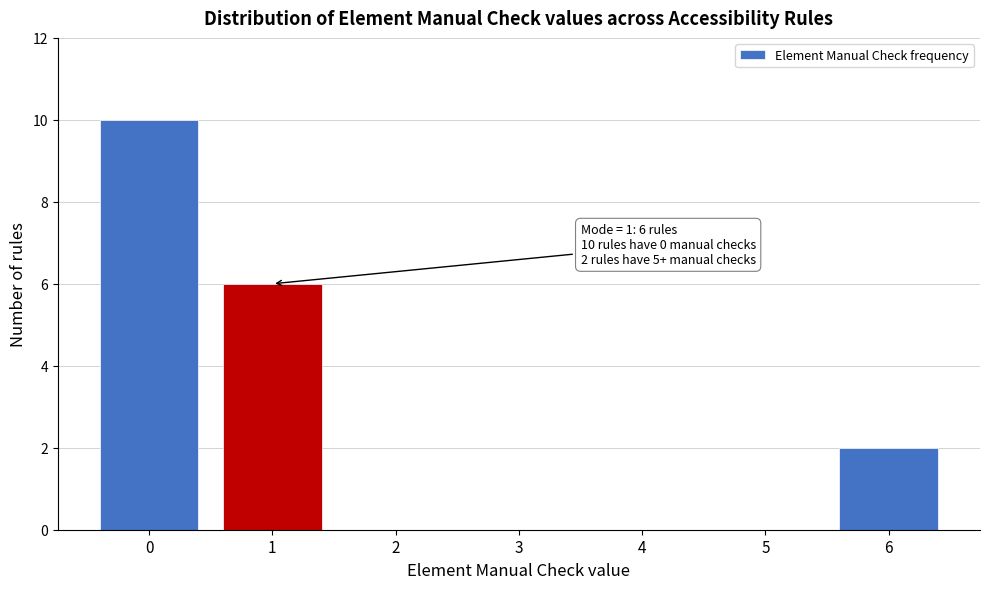

Which range on the x-axis has the tallest bar?

-0.5 to 0.5